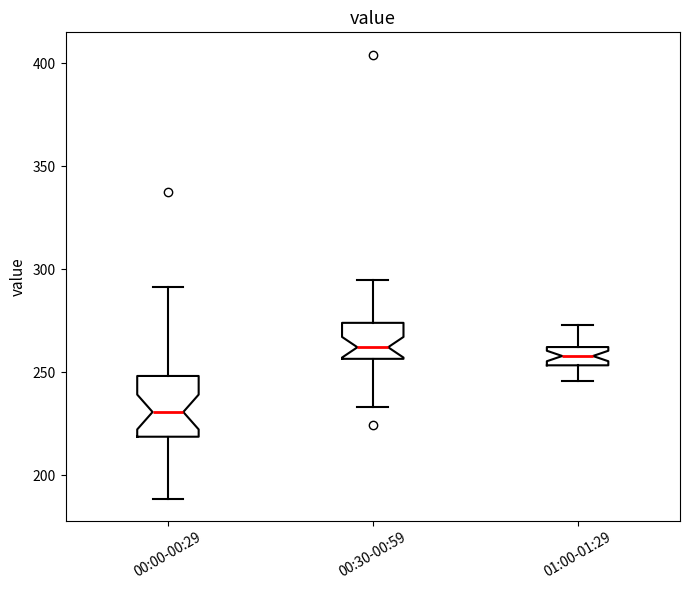

Comparing the boxes themselves (not the whiskers), which one is the tallest?

00:00-00:29